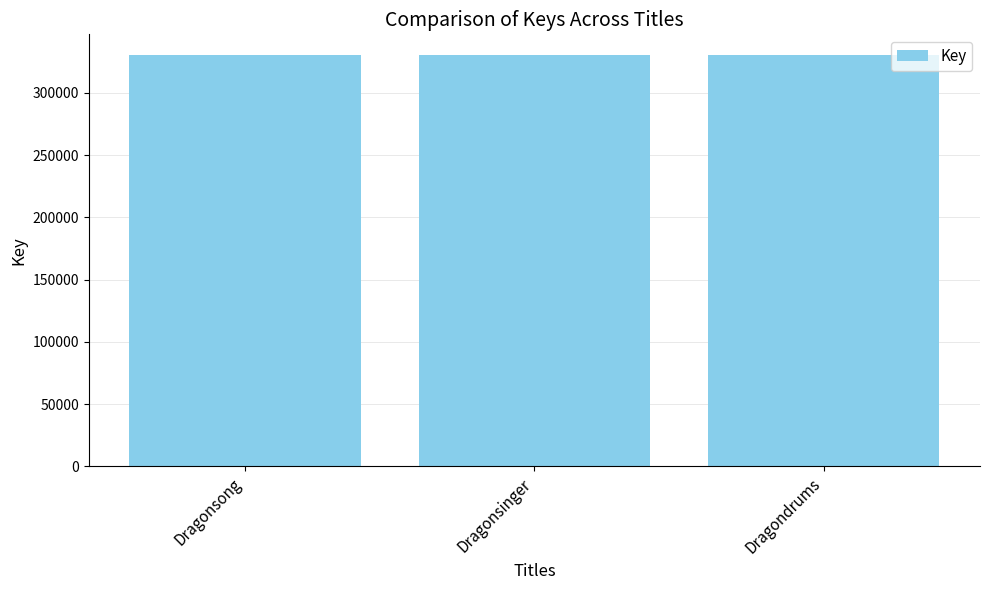

The chart shows a value of 330282 at Dragonsong. True or false?

True